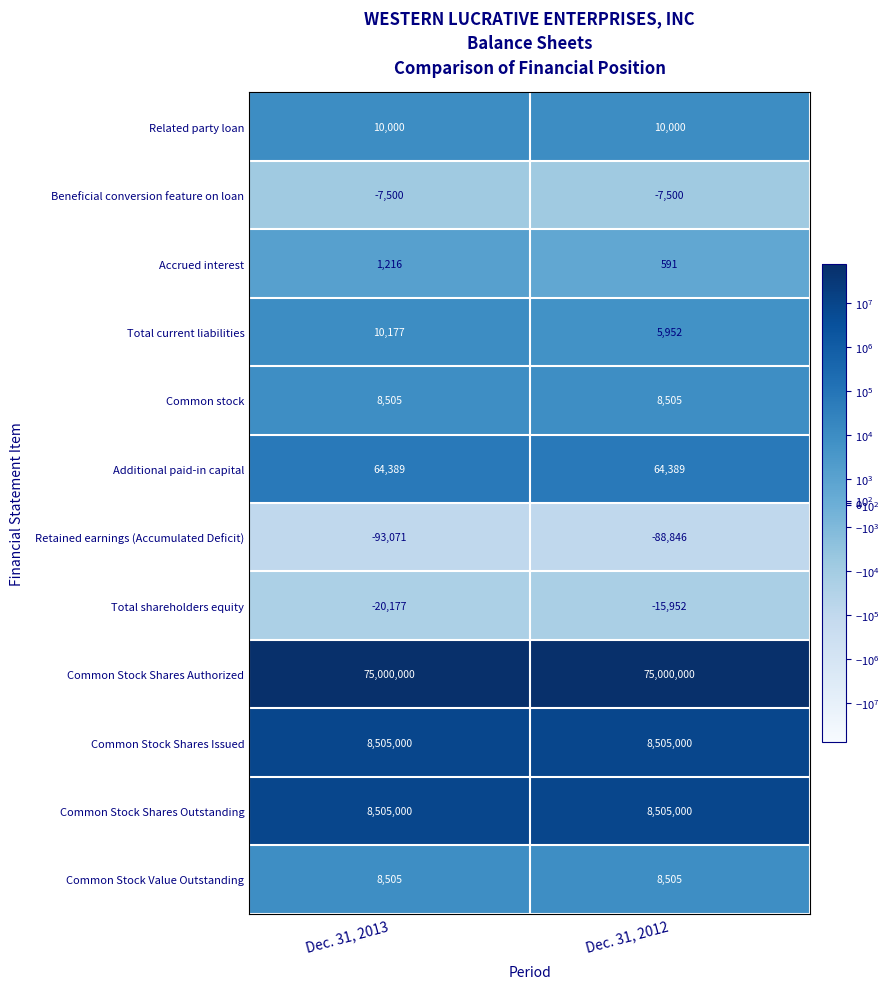

What is the difference between the highest and lowest values at Dec. 31, 2013?

75093071